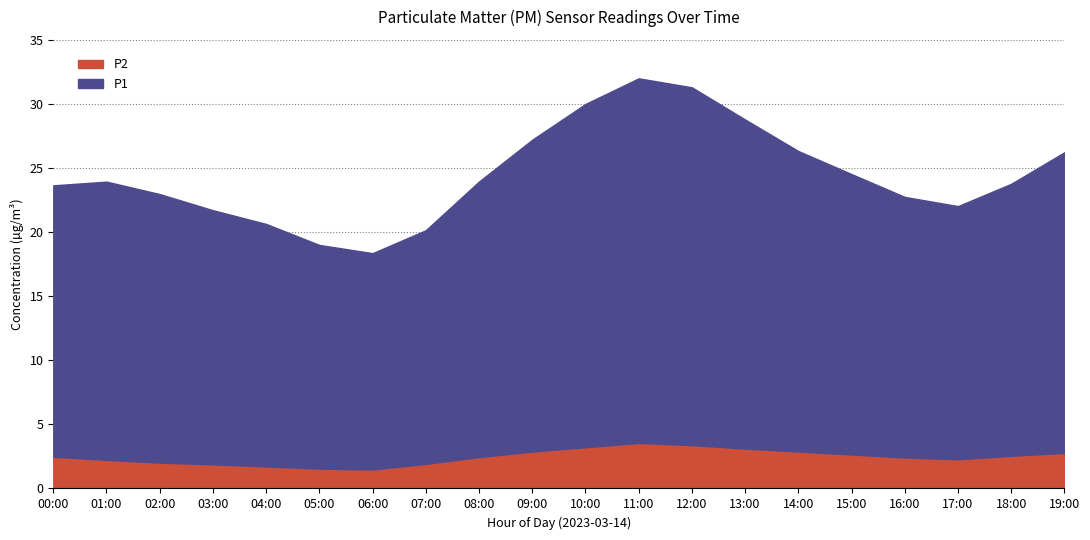

At how many categories does at least one series exceed 20?

14